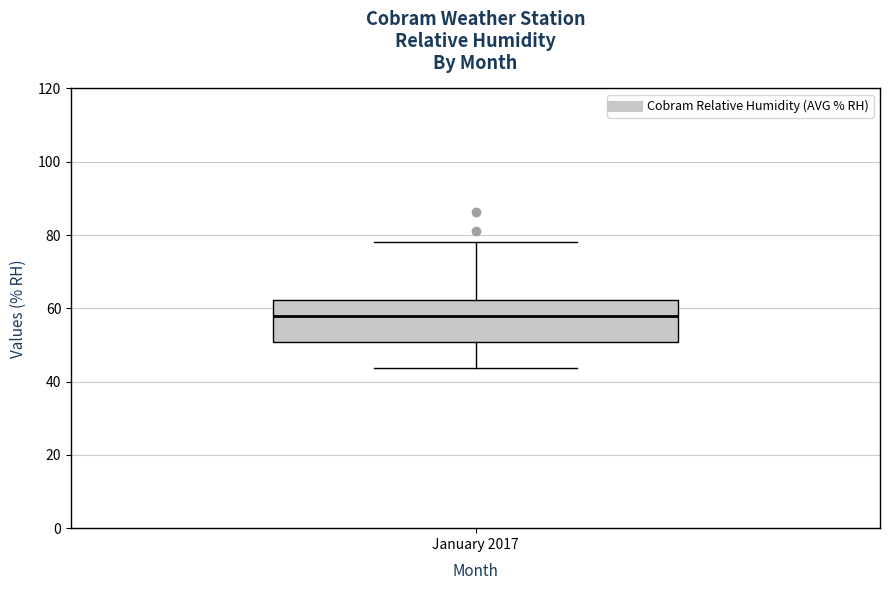

Where is the upper edge of the box for January 2017 on the y-axis? The values are not printed on the chart, so give them approximately, as read against the axis.

62